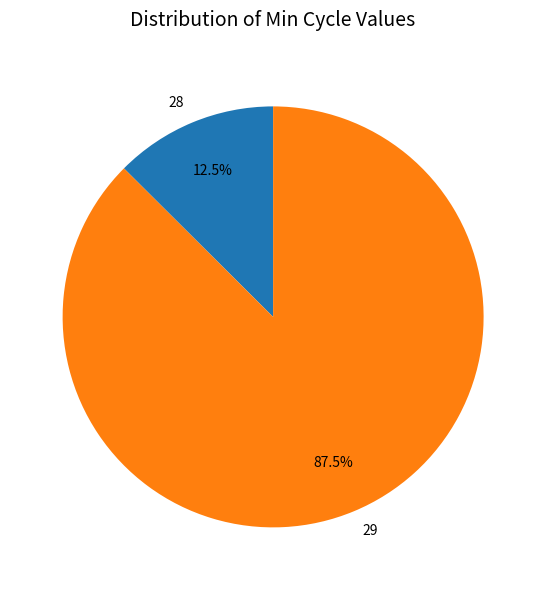

Which has a higher value, 29 or 28?

29